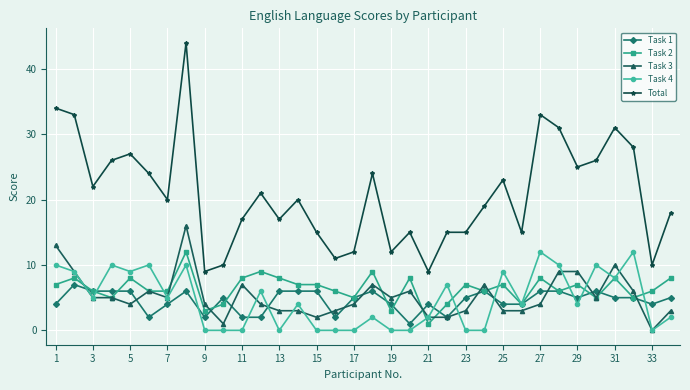

Which series has the largest range (max minus min)?

Total